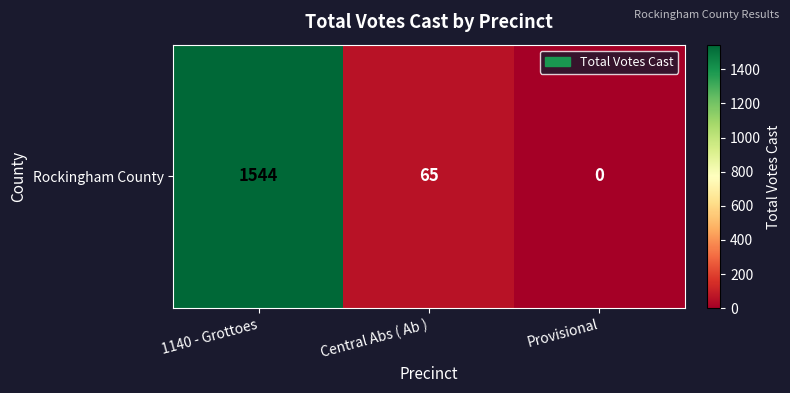

How many values are below 65?

1